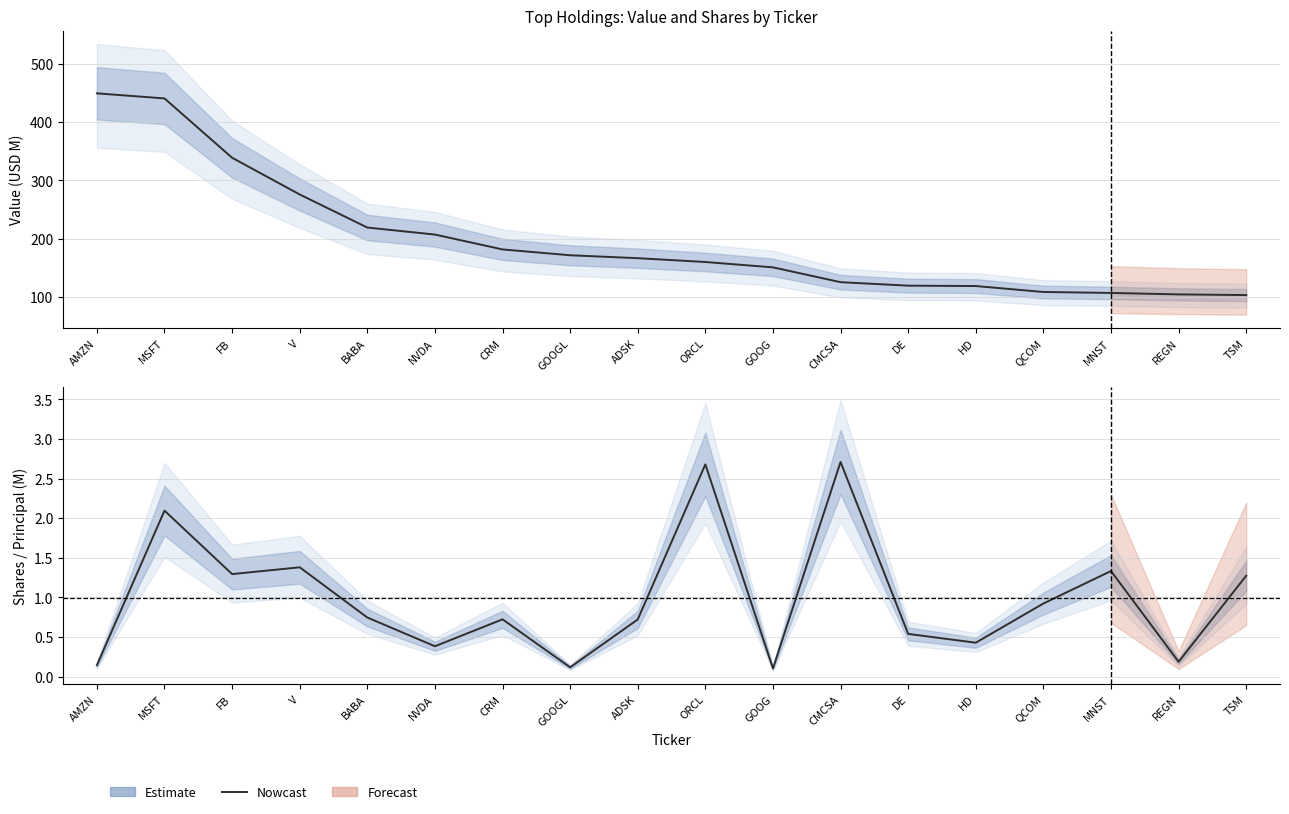

How many values in the Value (centre) series exceed 166?

9